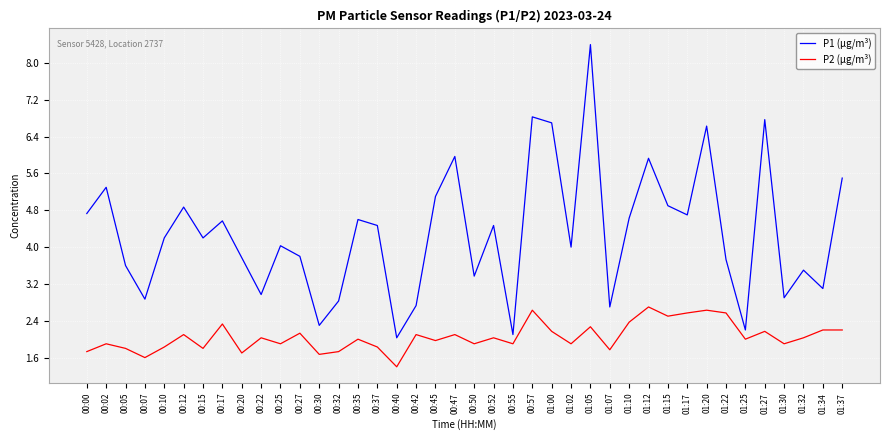

True or false: P2 (µg/m³) and P1 (µg/m³) cross at least once.

False